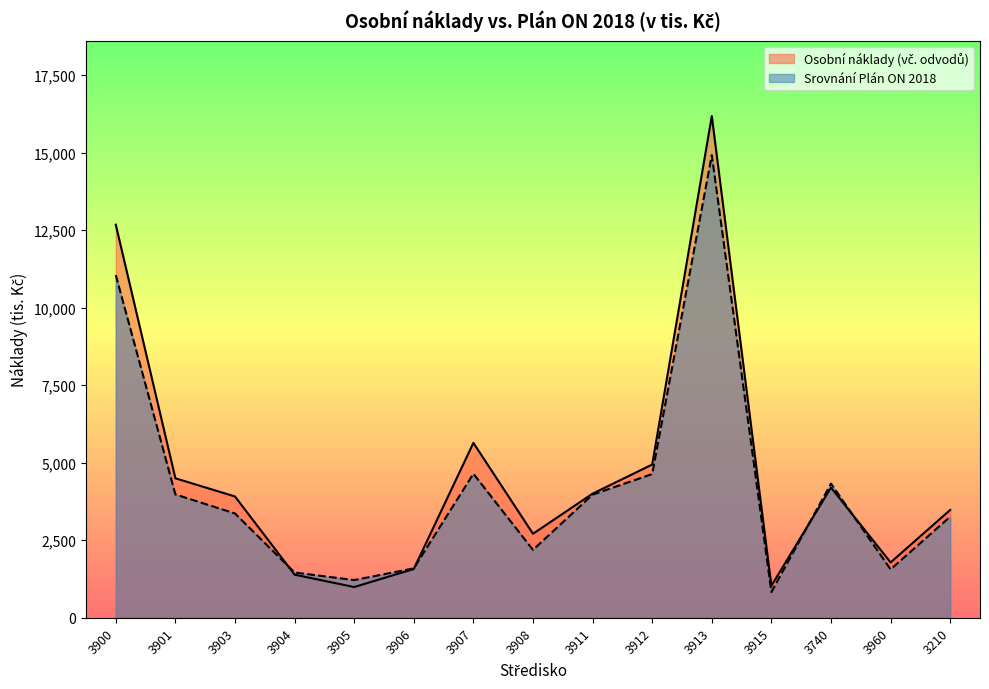

The Srovnání Plán ON 2018 series shows 4632 at 3912. True or false?

True